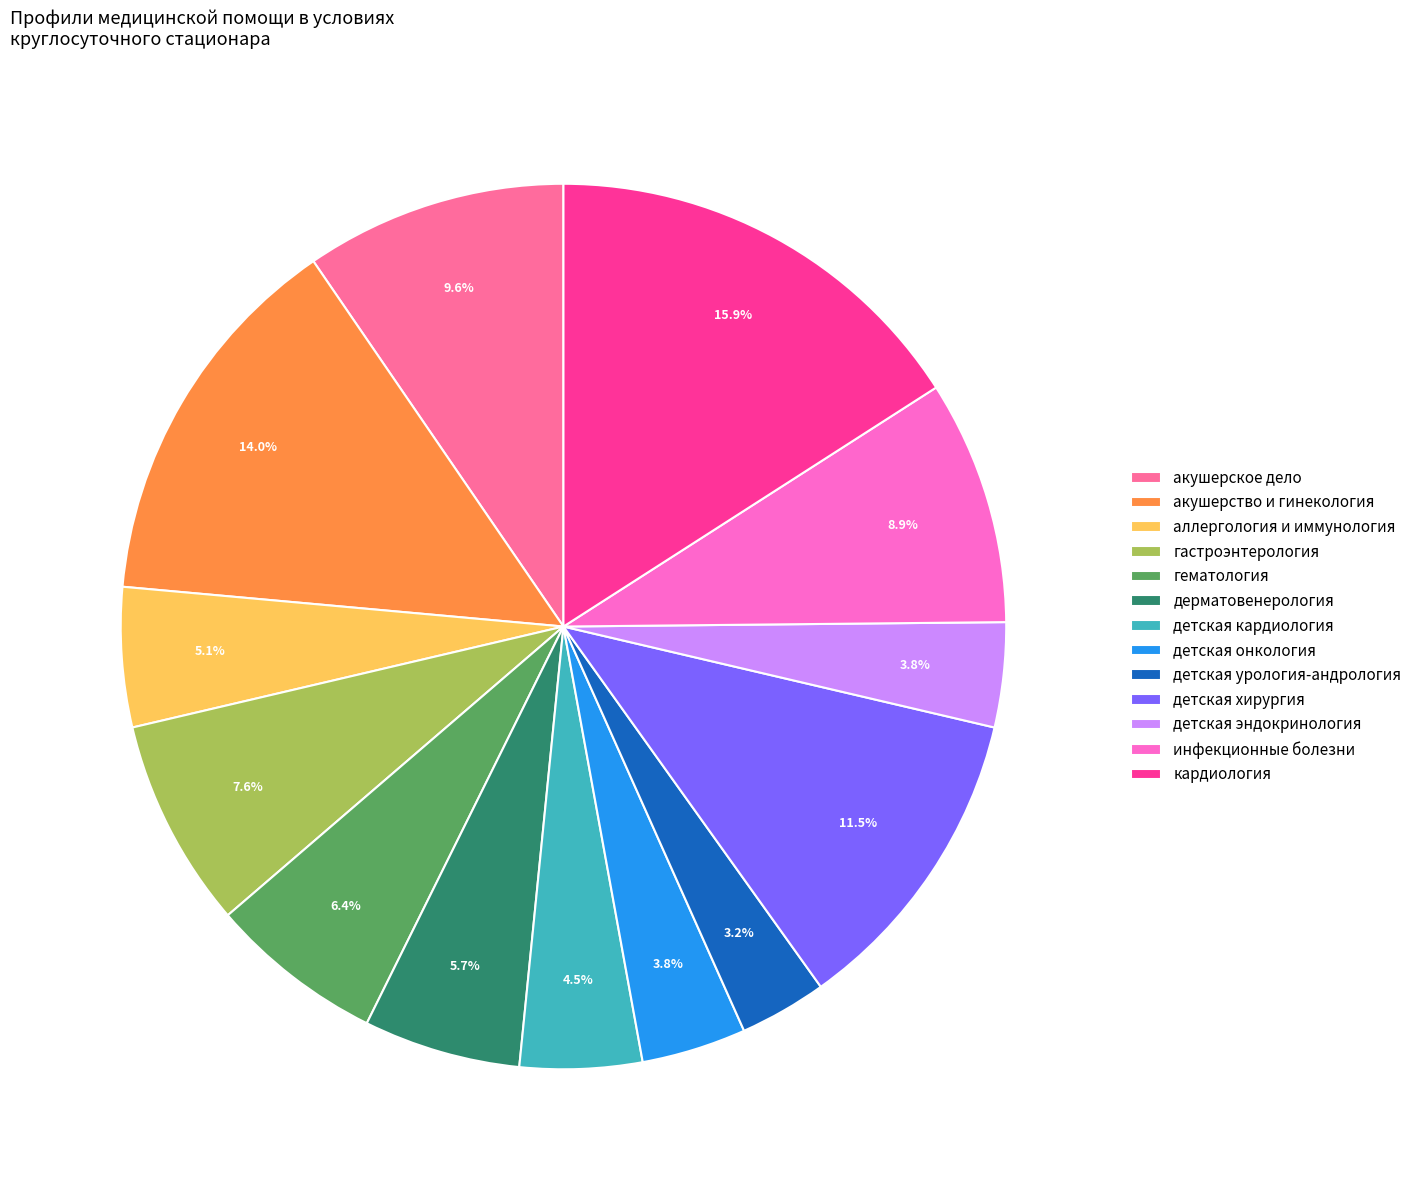

To the nearest percent, what is the difference between the гастроэнтерология and детская эндокринология slice percentages?

4%